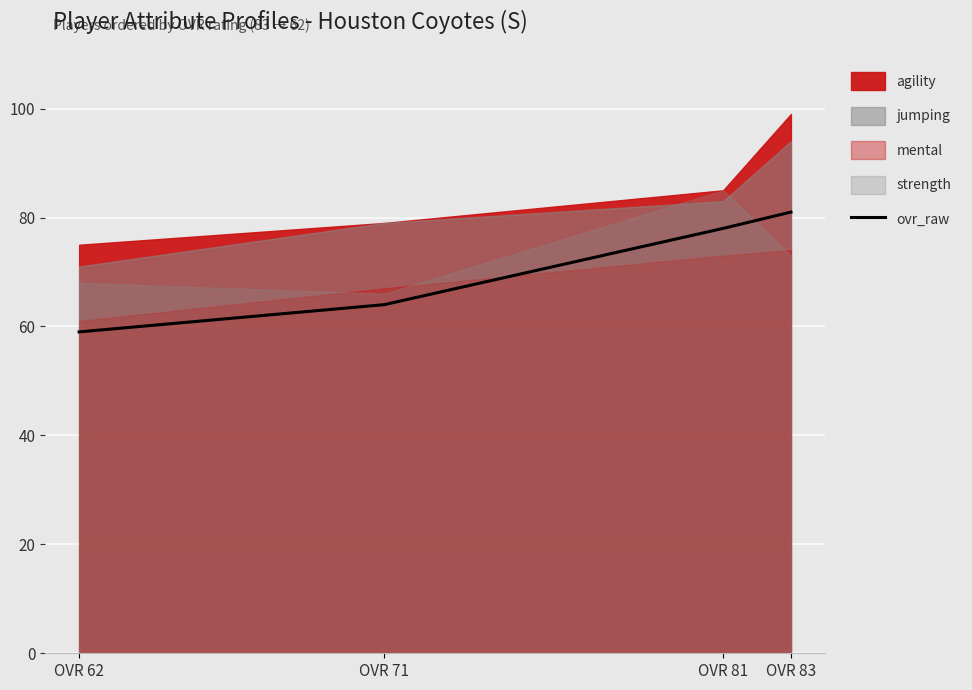

True or false: ovr_raw has more than 1 points higher than both neighbors.

False